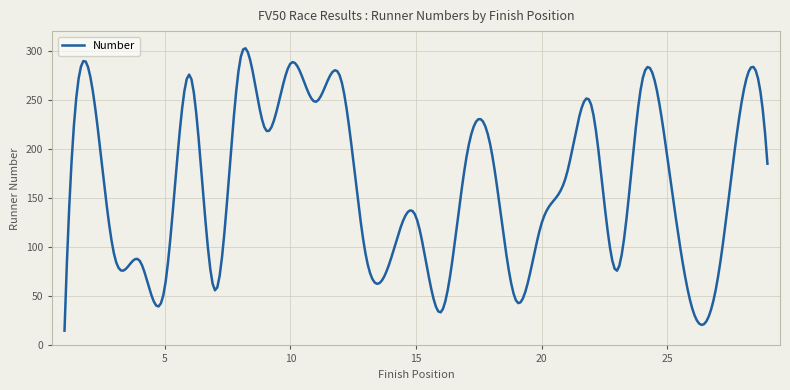

What is the difference between the maximum and minimum values?

287.5